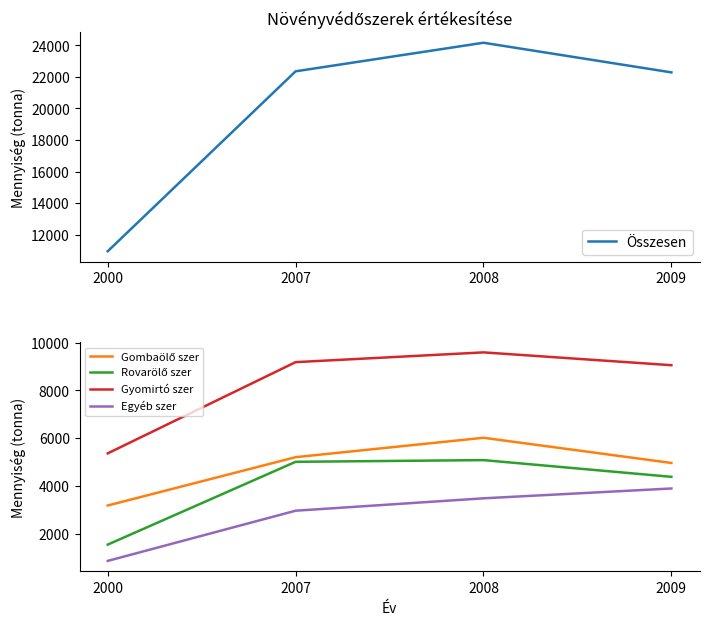

True or false: Gyomirtó szer and Egyéb szer intersect in this chart.

False